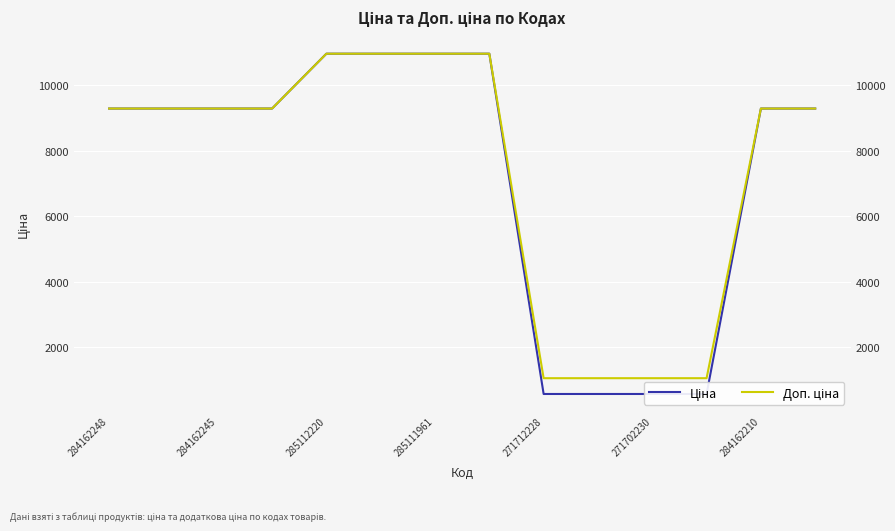

True or false: Ціна and Доп. ціна intersect in this chart.

False